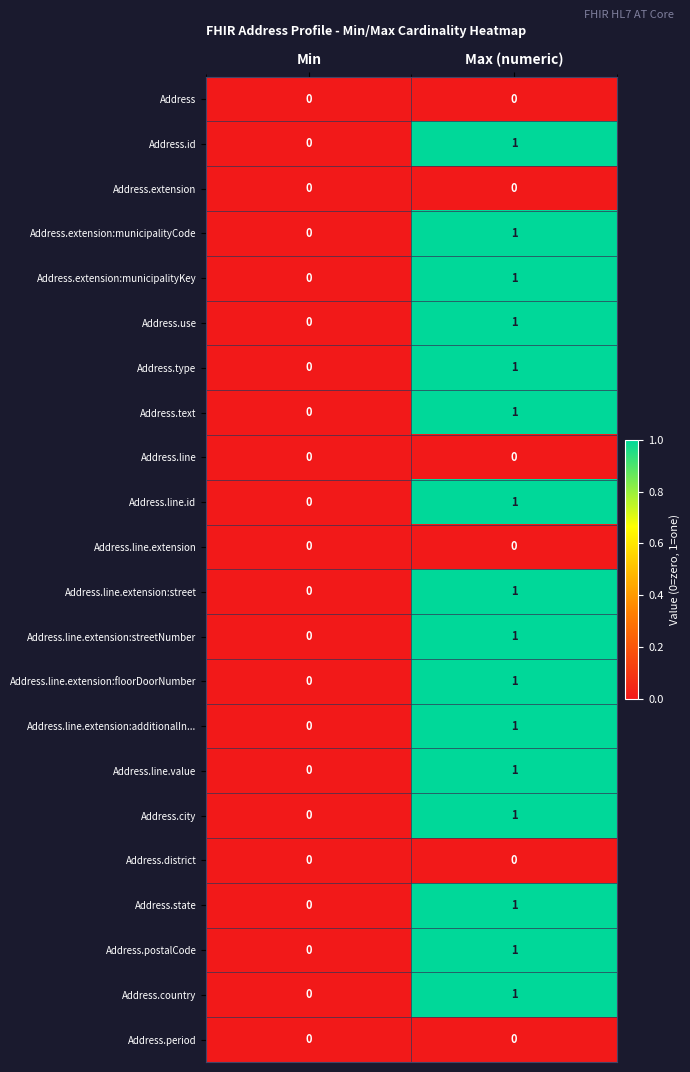

What is the total value across all series at Max (numeric)?

16